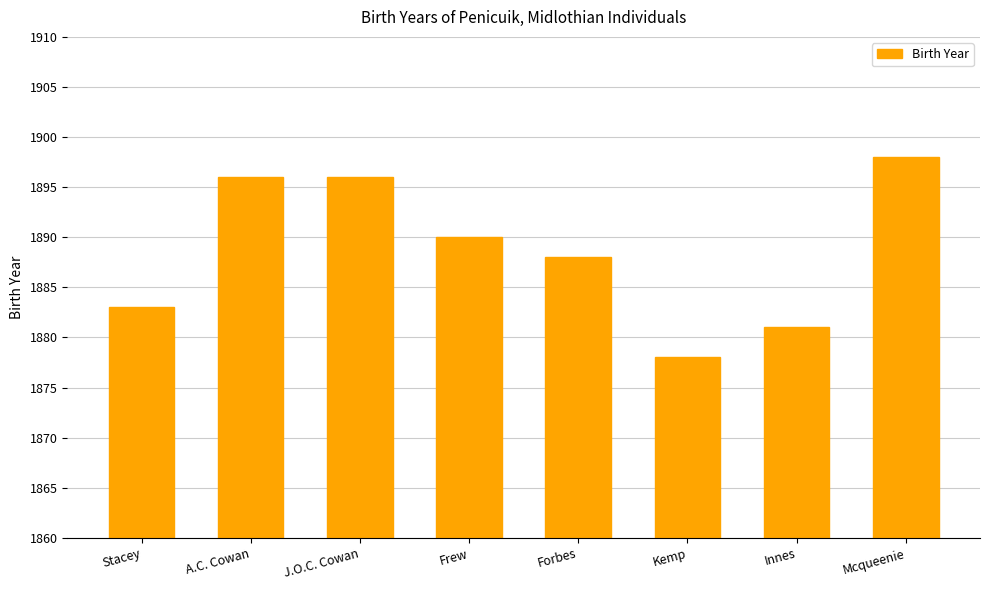

What is the label of the 5th bar from the right?

Frew